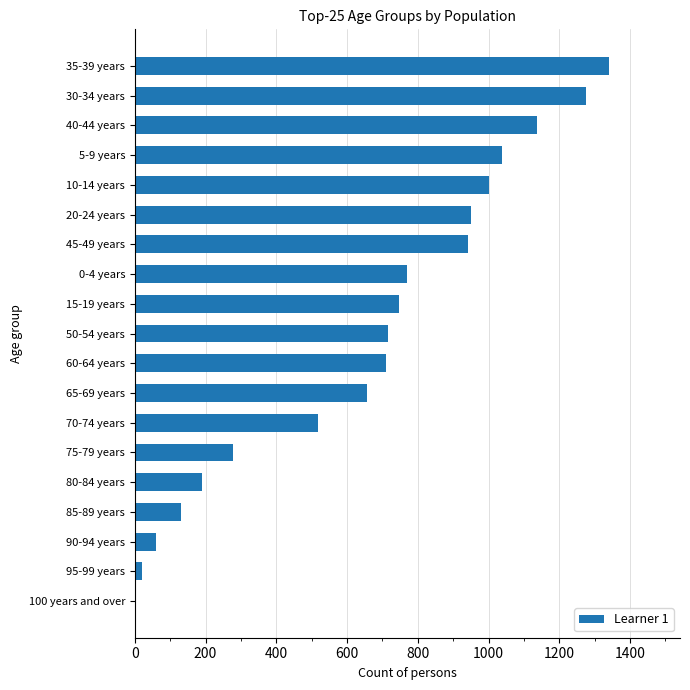

Is it true that the value at 15-19 years is 746?

True